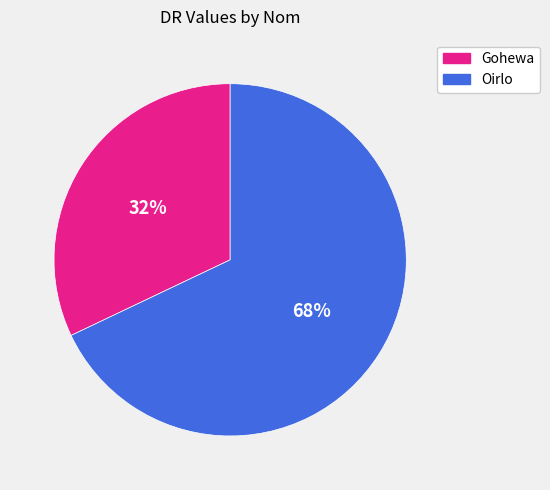

Is Oirlo the majority of the pie?

Yes